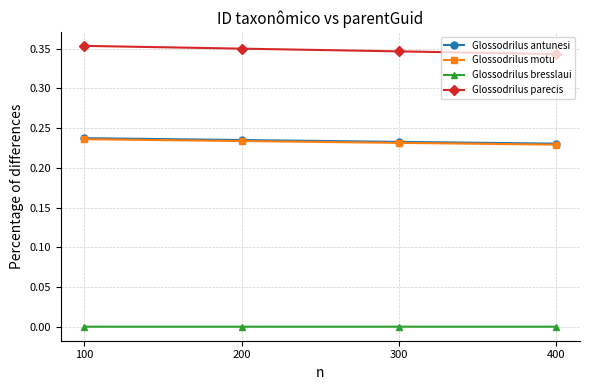

True or false: Glossodrilus parecis and Glossodrilus motu cross at least once.

False